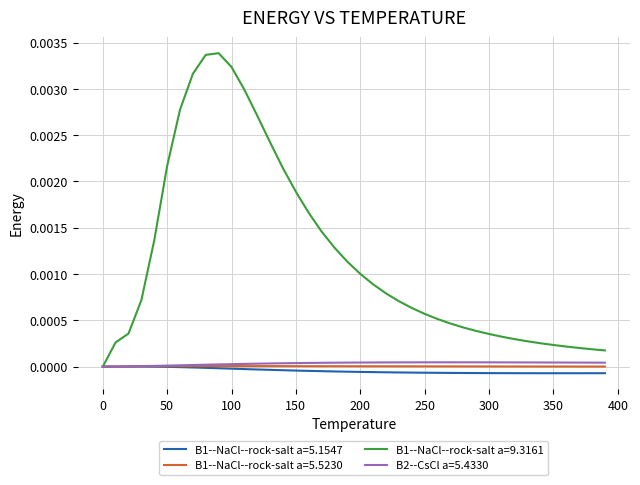

Which series has the largest total across all categories?

B1--NaCl--rock-salt a=9.3161